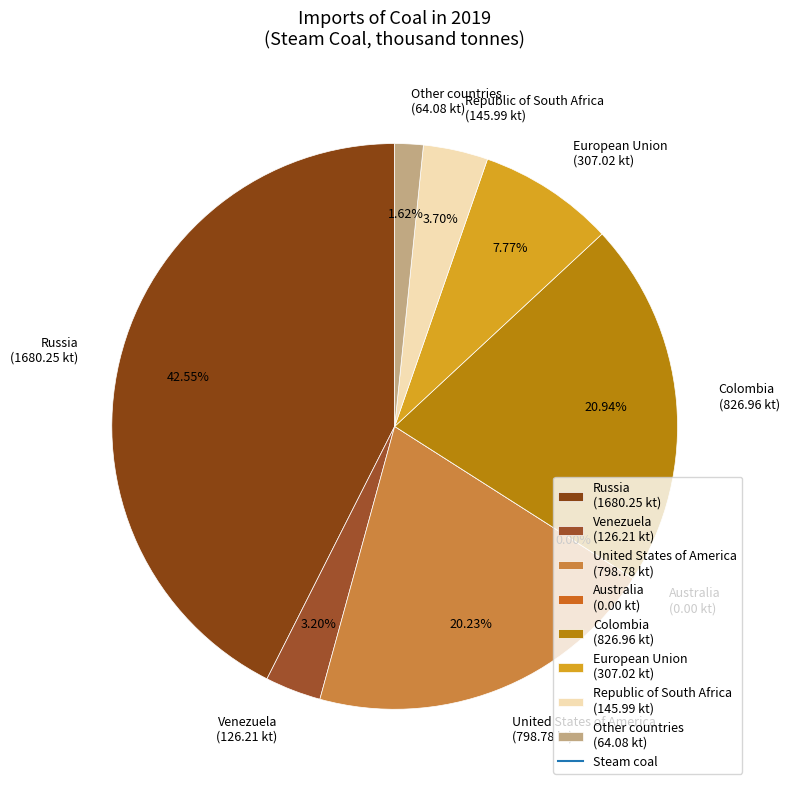

What is the smallest slice in the pie chart?

Australia